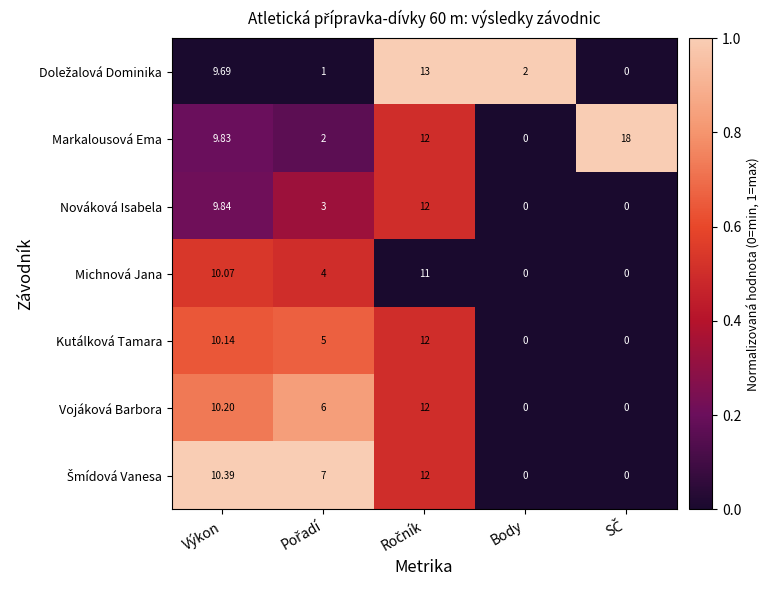

Which series has the widest spread of values?

Markalousová Ema